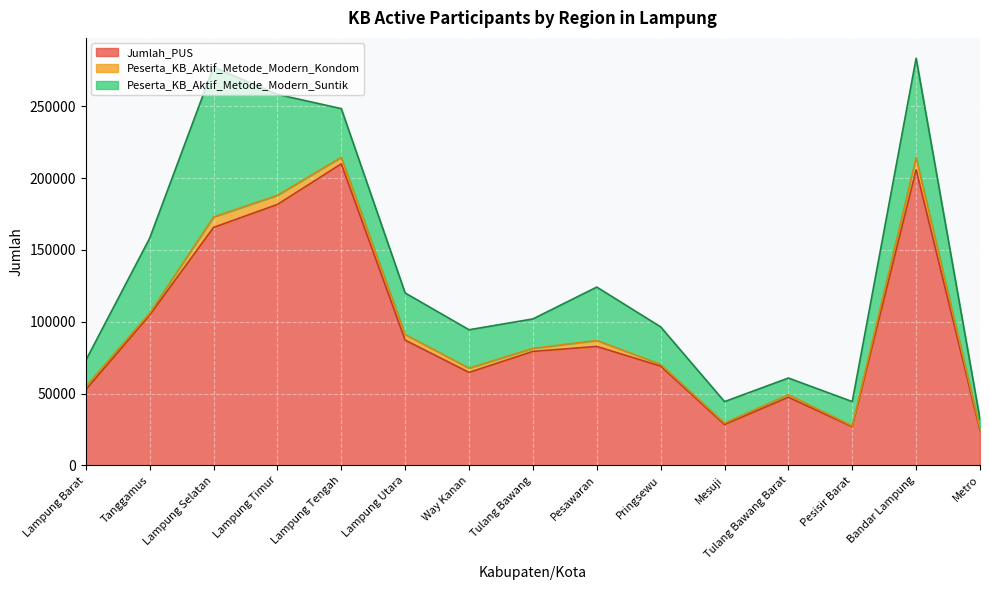

In Peserta_KB_Aktif_Metode_Modern_Suntik, how many points are lower than both neighbors (excluding endpoints)?

2